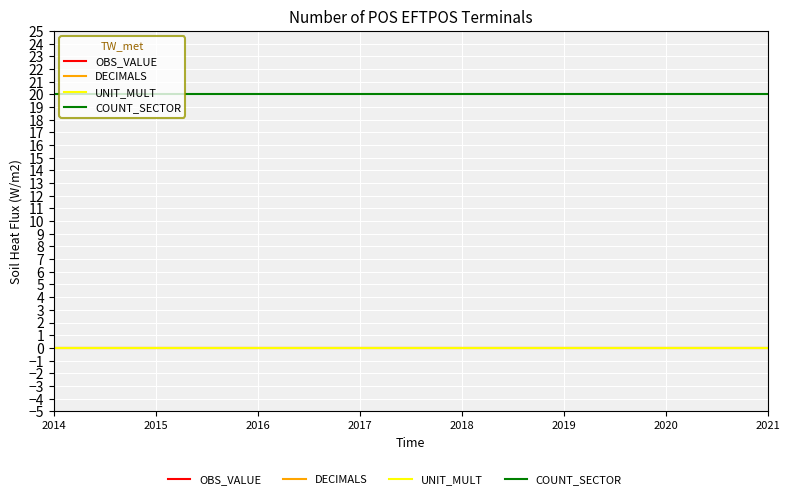

What is the value of the COUNT_SECTOR point at the 4th from the left?

20